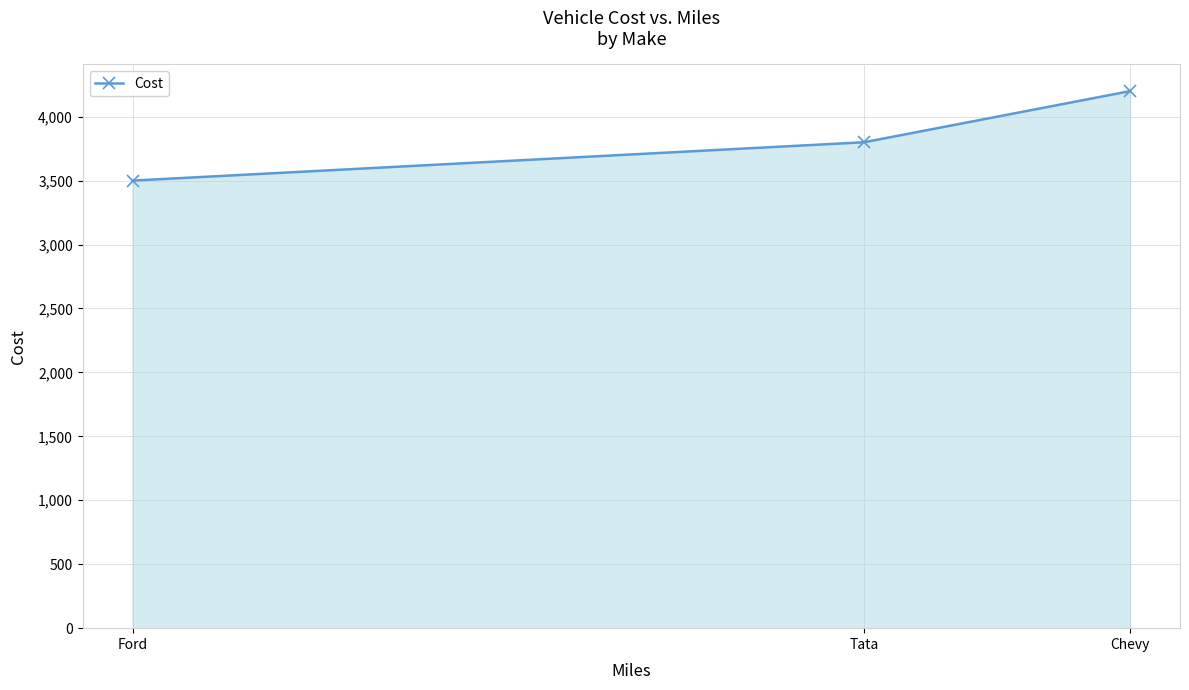

Reading left to right, list all the values displayed in this chart.

Ford=3500	Tata=3800	Chevy=4200